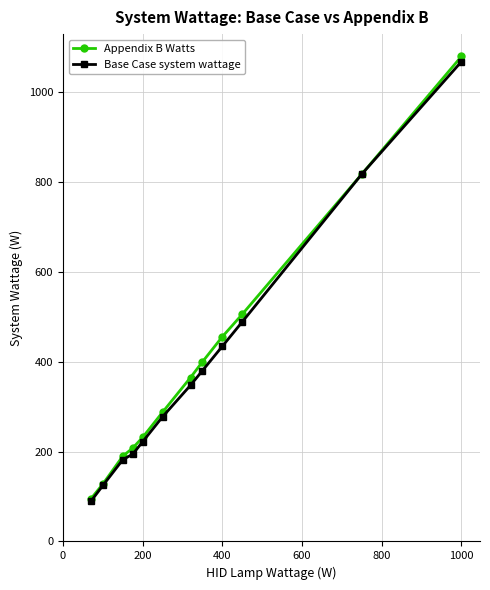

Reading right to left, extract all data points from this chart.

Appendix B Watts: 1080.0	818.0	506.0	456.0	400.0	365.0	288.0	232.0	208.0	190.0	128.0	95.0
Base Case system wattage: 1068.4	818.0	489.1	434.8	380.4	347.8	277.8	222.2	194.4	182.0	124.6	89.5